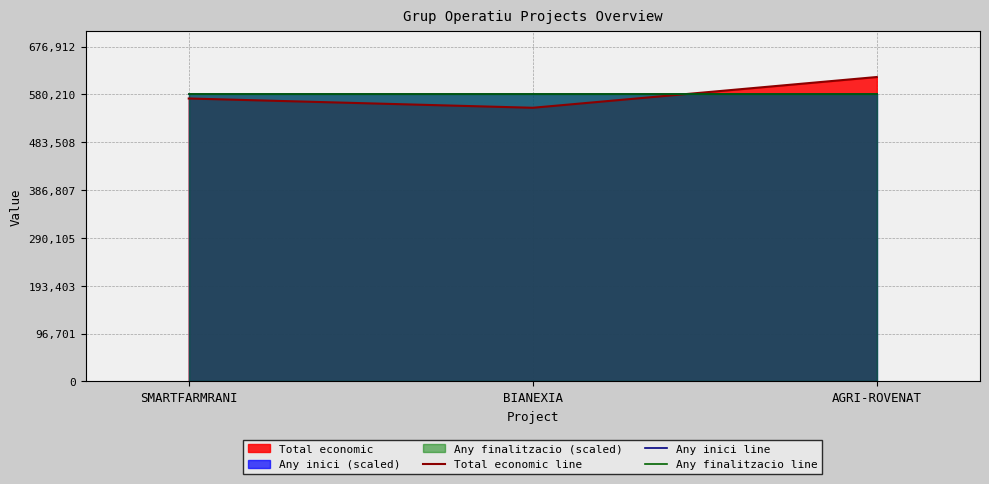

Reading right to left, transcribe all the data shown in this chart.

Total economic line: AGRI-ROVENAT=615375.0	BIANEXIA=553196.0	SMARTFARMRANI=571965.0
Any inici line: AGRI-ROVENAT=580178.7	BIANEXIA=580178.7	SMARTFARMRANI=580178.7
Any finalitzacio line: AGRI-ROVENAT=581038.6	BIANEXIA=581038.6	SMARTFARMRANI=581038.6